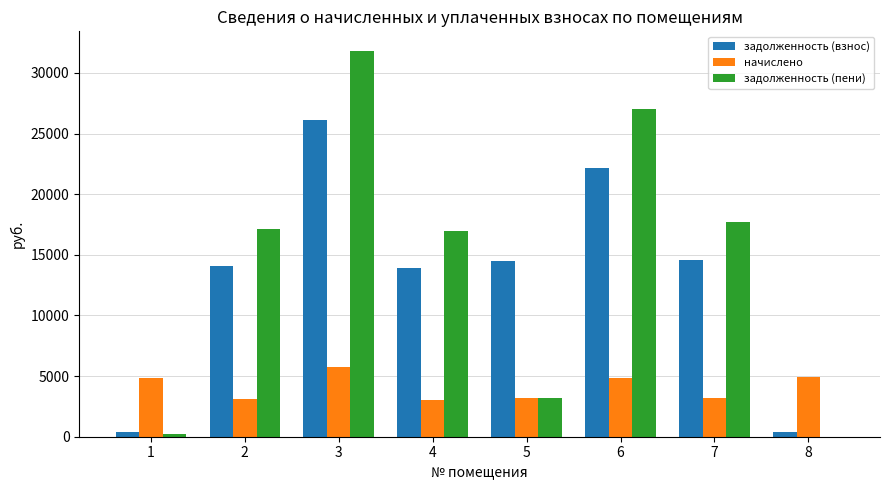

Which series has the largest total across all categories?

задолженность (пени)